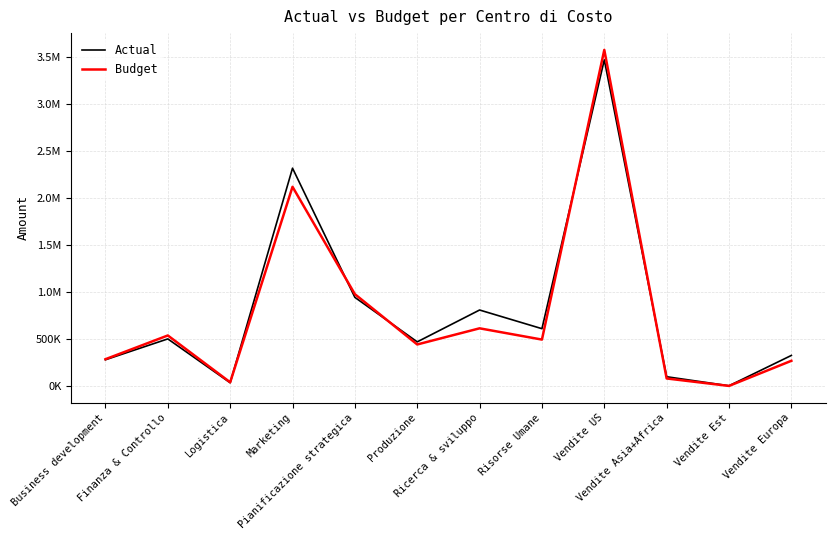

What is the difference between the highest and lowest values at Marketing?

198377.9